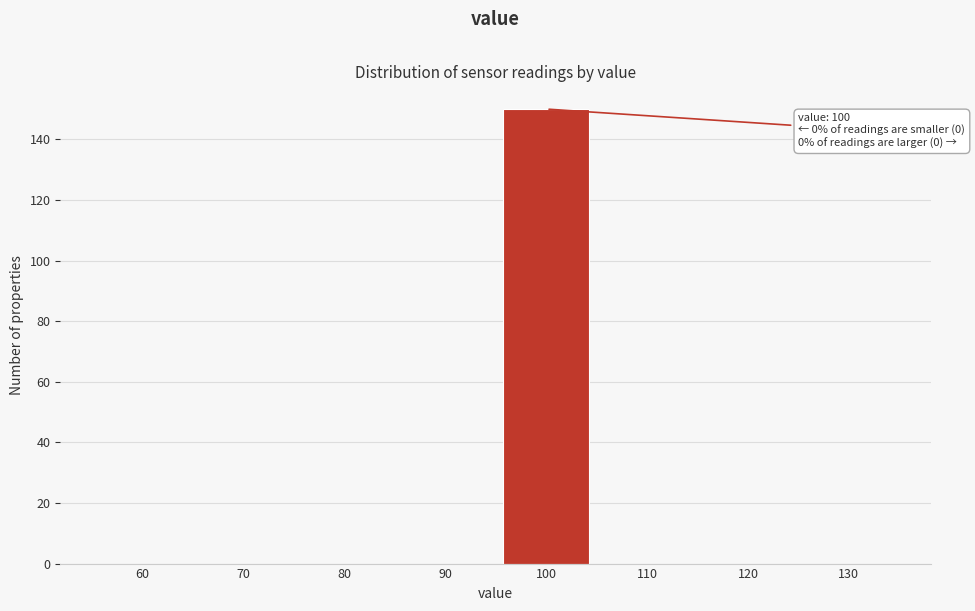

Reading right to left, extract all data points from this chart.

130=0	120=0	110=0	100=150	90=0	80=0	70=0	60=0